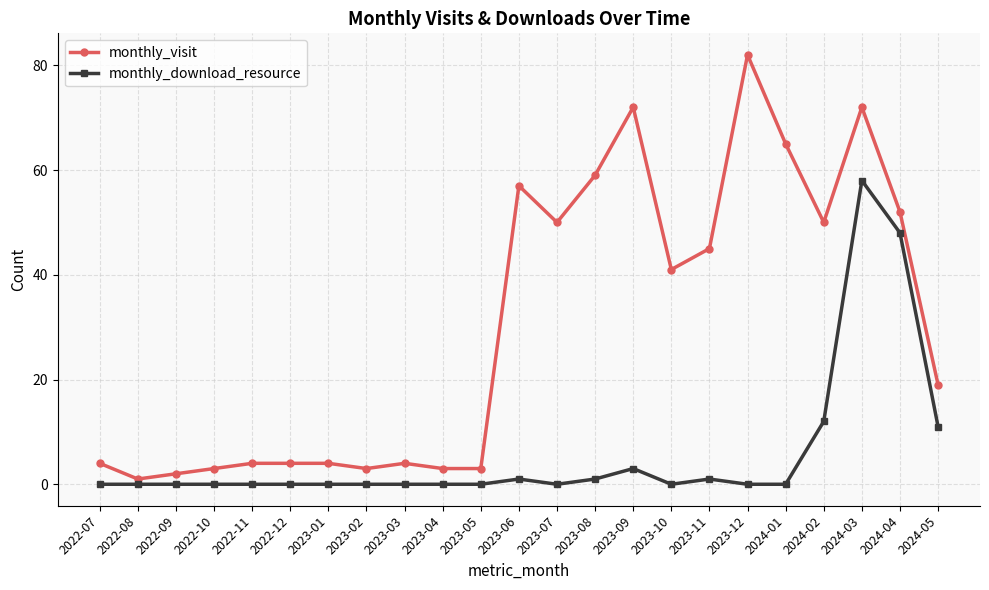

The value of monthly_visit at 2024-03 is 29. True or false?

False